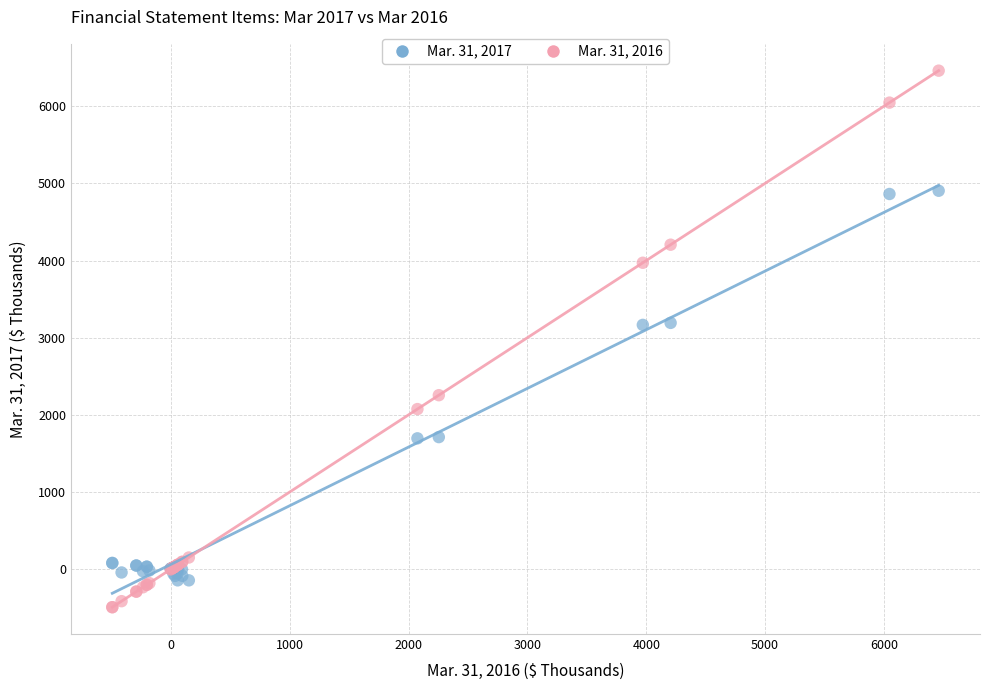

What is the X range (max minus min) for the scatter plot?

6952